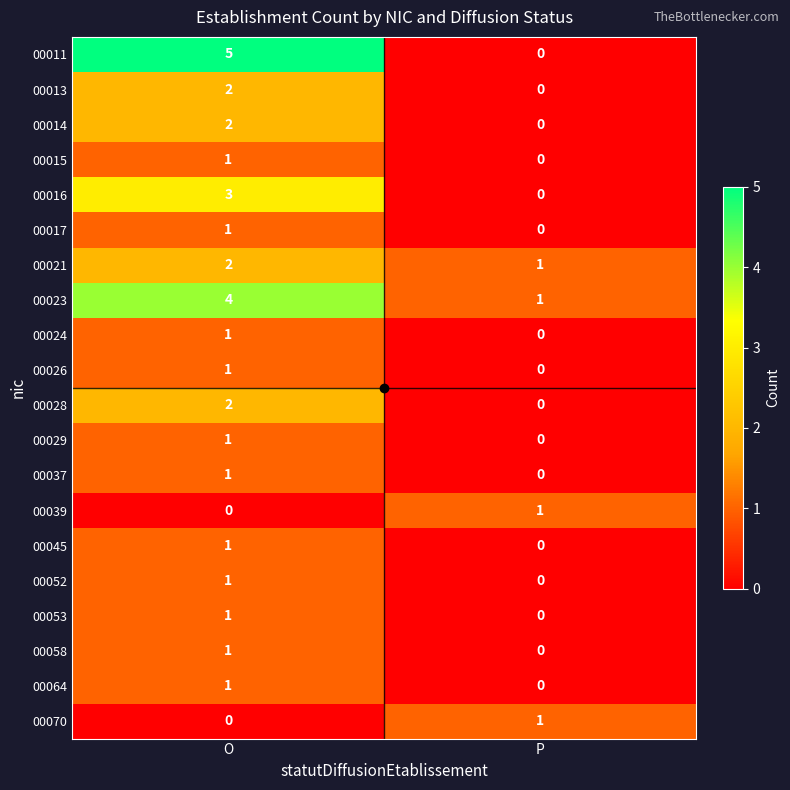

The 00026 series shows 0 at P. True or false?

True